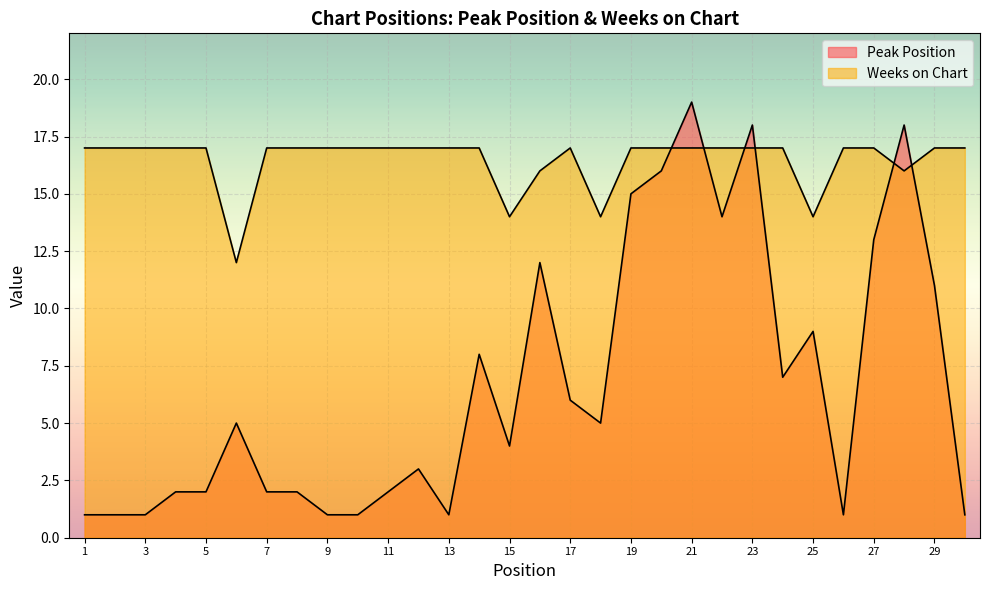

What is the difference between the highest and lowest values at 28?

2